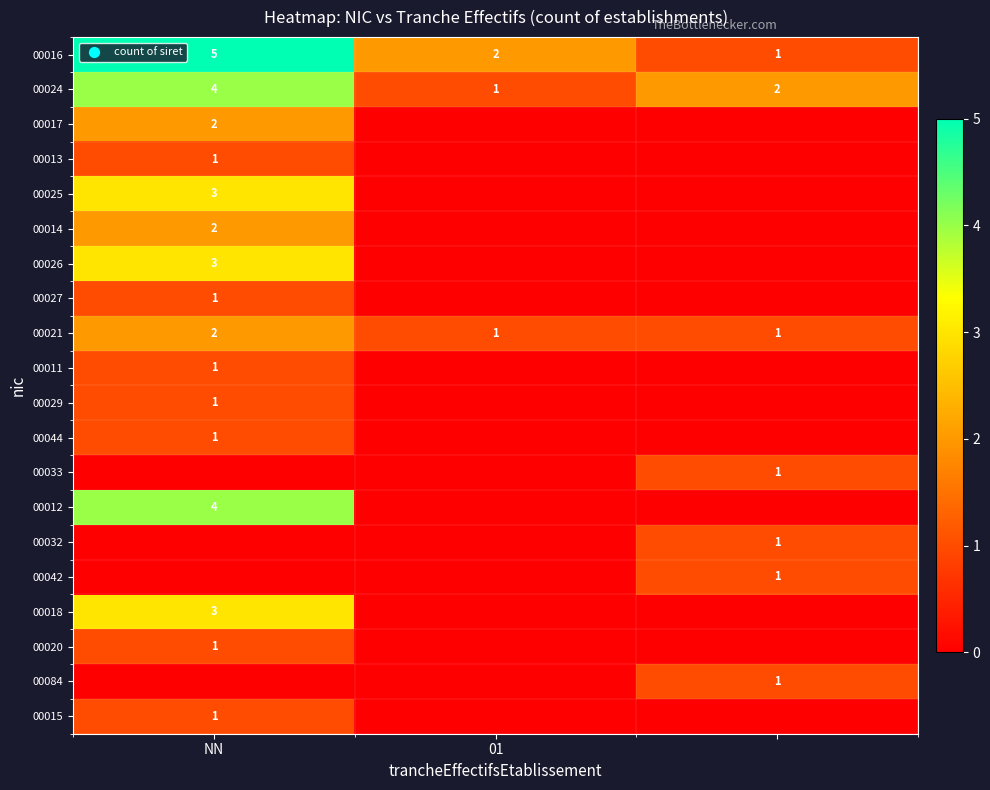

Is it true that 00012 equals 4 at NN?

True